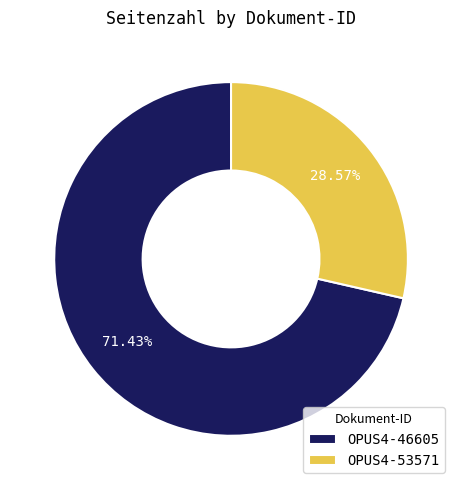

Does OPUS4-46605 account for over 50% of the chart?

Yes